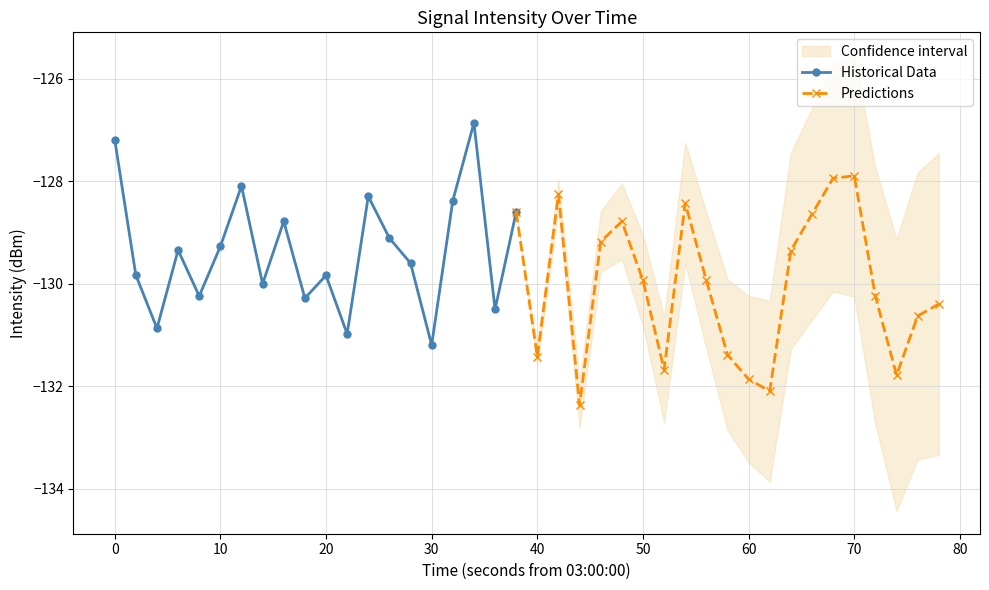

At which category does the chart reach its peak across all series?

17